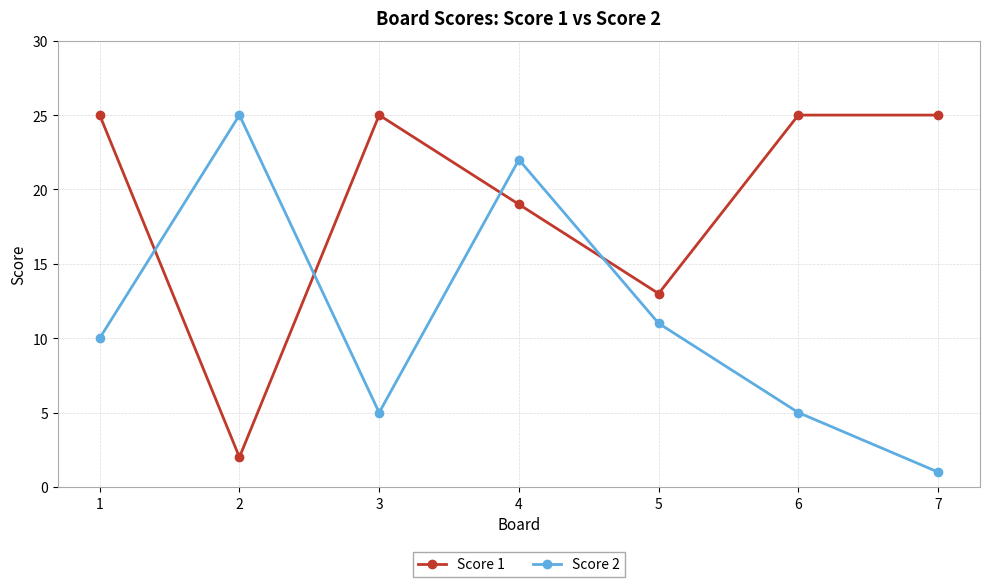

Does the chart display data point markers on the line(s)?

Yes